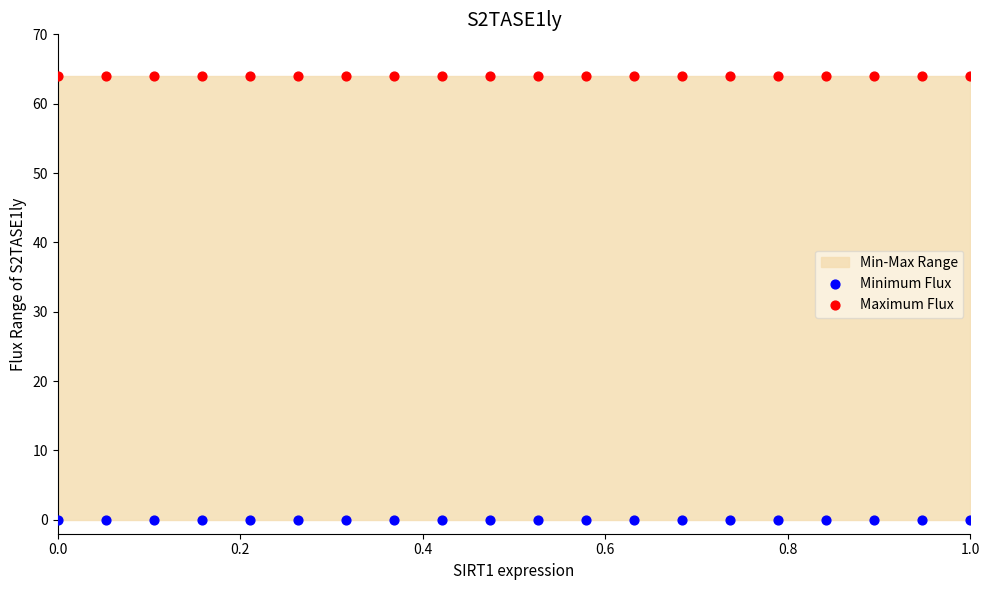

Which series contains the lowest Y value?

Minimum Flux